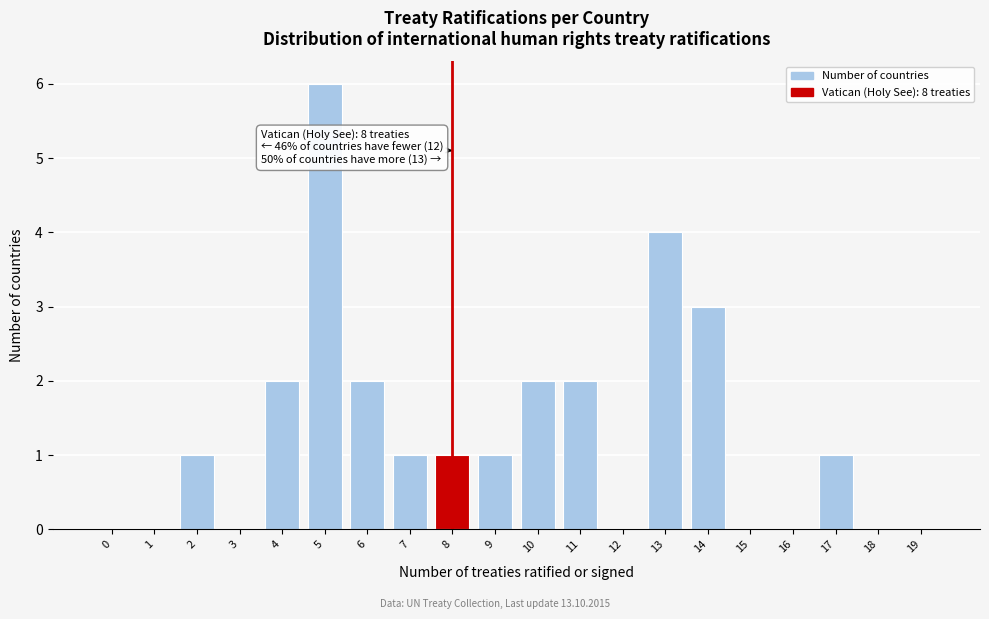

Reading left to right, transcribe all the data shown in this chart.

0=0	1=0	2=1	3=0	4=2	5=6	6=2	7=1	8=1	9=1	10=2	11=2	12=0	13=4	14=3	15=0	16=0	17=1	18=0	19=0